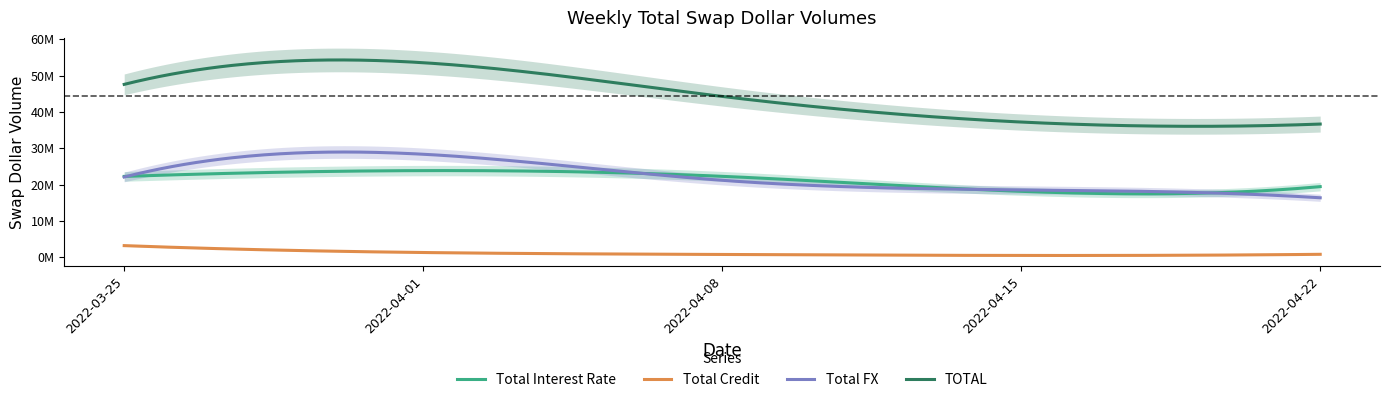

True or false: Total Credit and Total Interest Rate cross at least once.

False